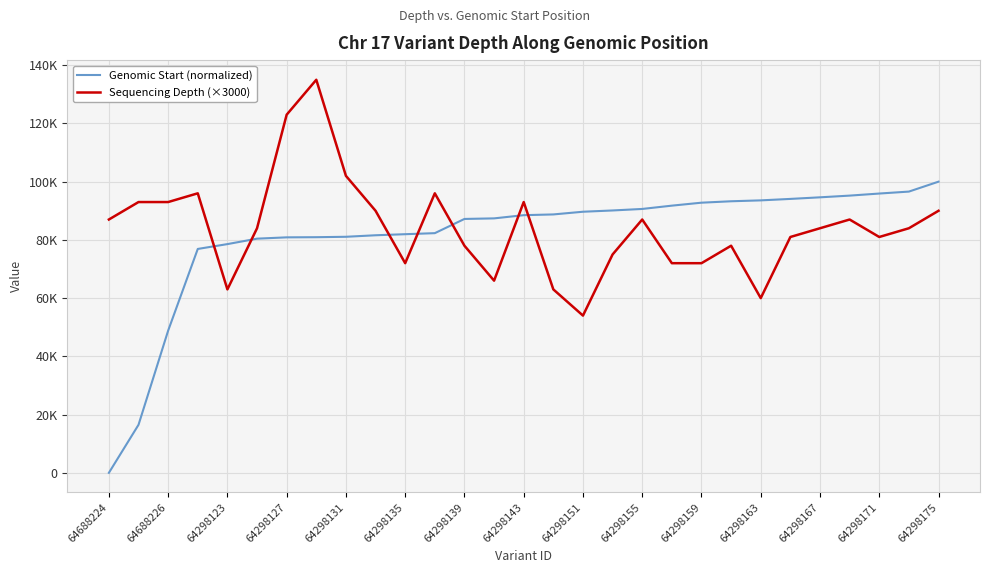

What are all the series names shown in the legend?

Genomic Start (normalized), Sequencing Depth (×3000)